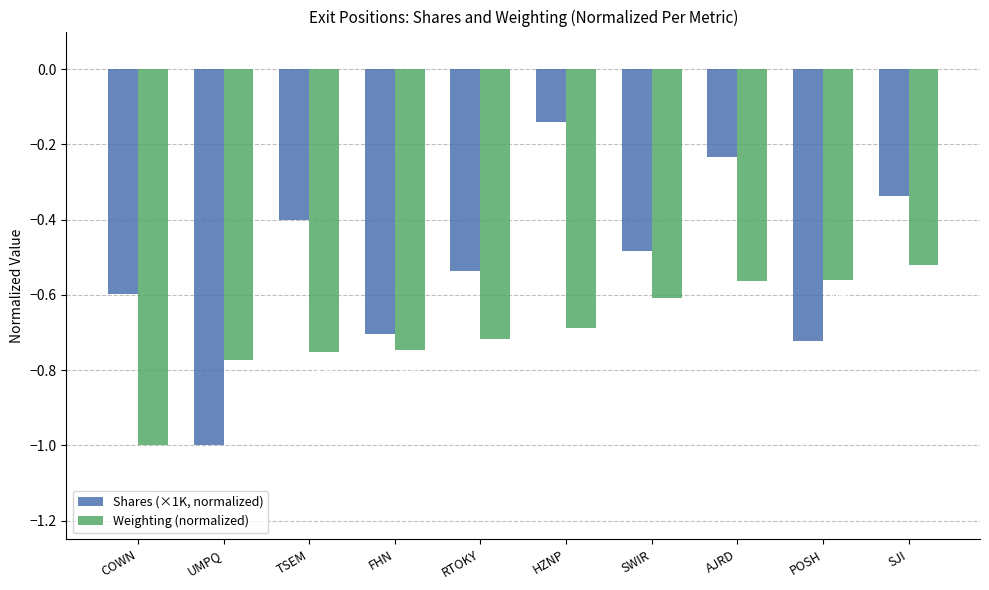

The value of Shares (×1K, normalized) at SWIR is -0.5. True or false?

True